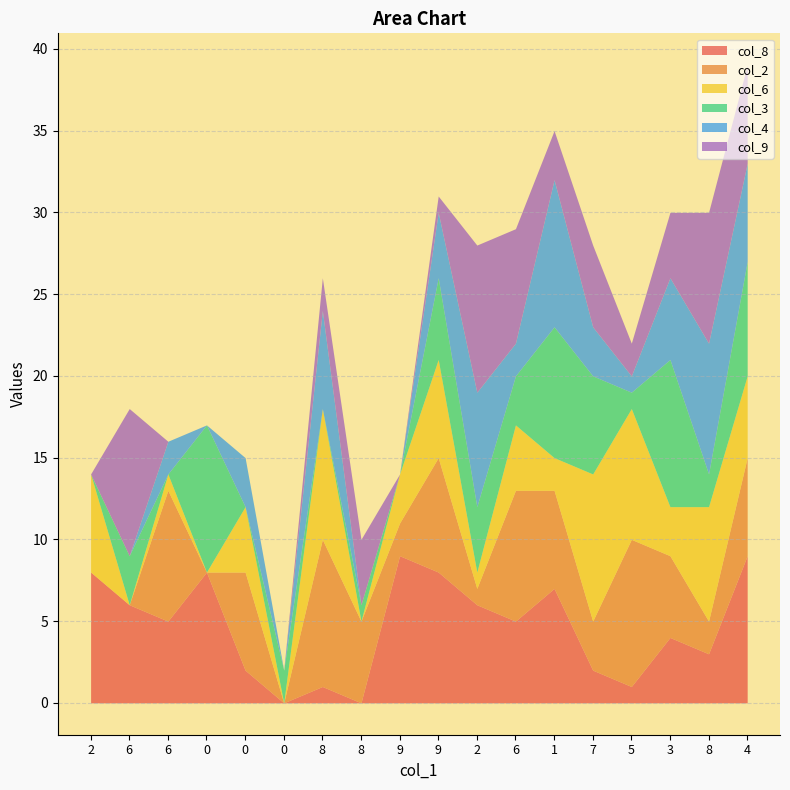

What is the total value across all series at 7?

28